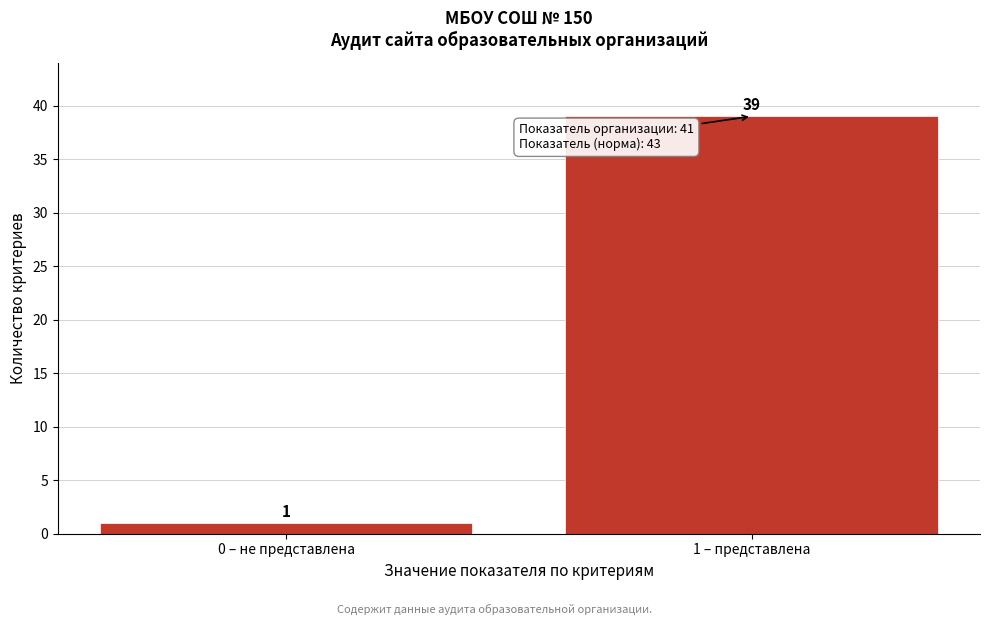

Reading right to left, list all the values displayed in this chart.

39	1